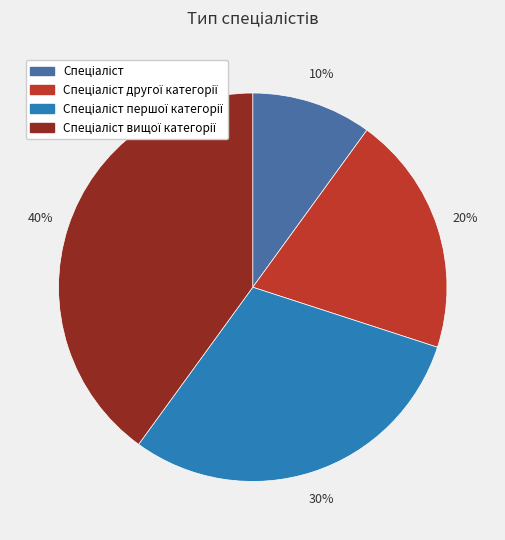

Is there a majority slice in this chart?

No